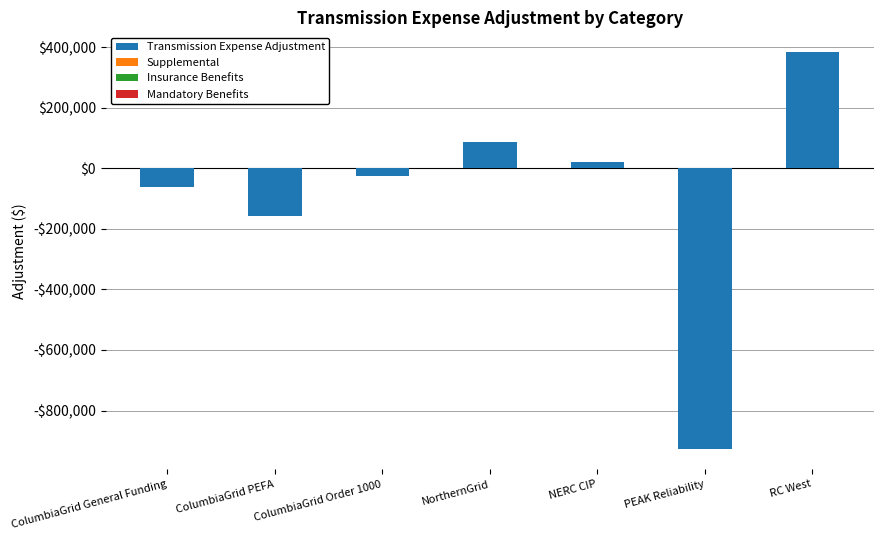

The value of Insurance Benefits at ColumbiaGrid PEFA is 0. True or false?

True